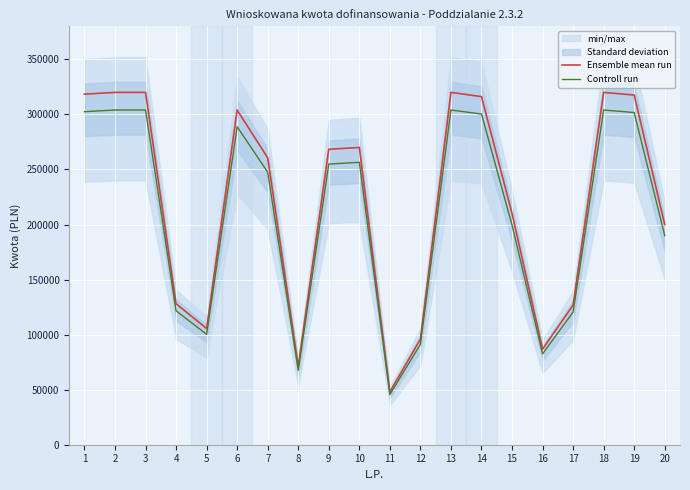

True or false: Controll run and Ensemble mean run intersect in this chart.

False